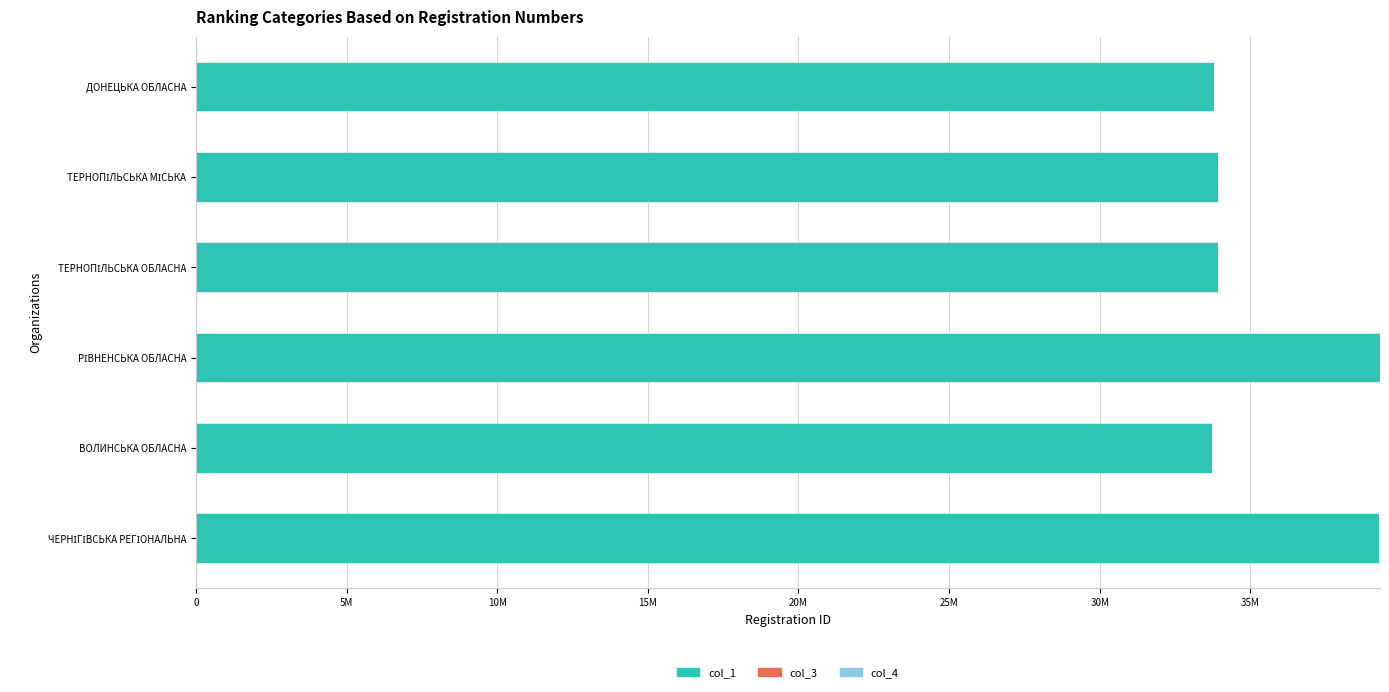

Are the bars horizontal?

Yes